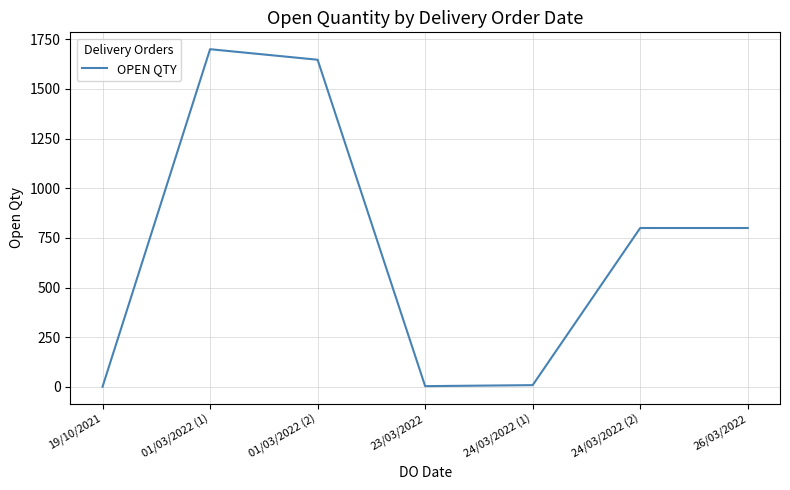

What position from the left is 19/10/2021?

1